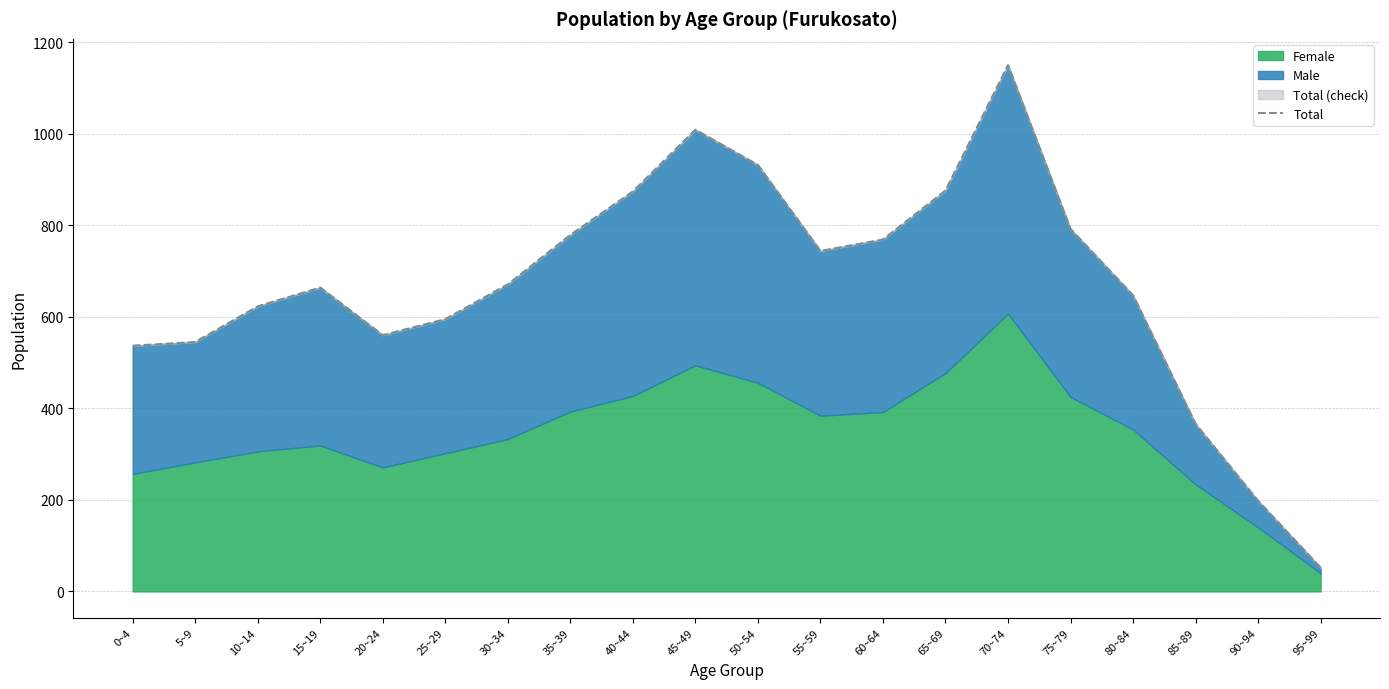

What is the ratio of the value at 85~89 to the value at 80~84?

0.6